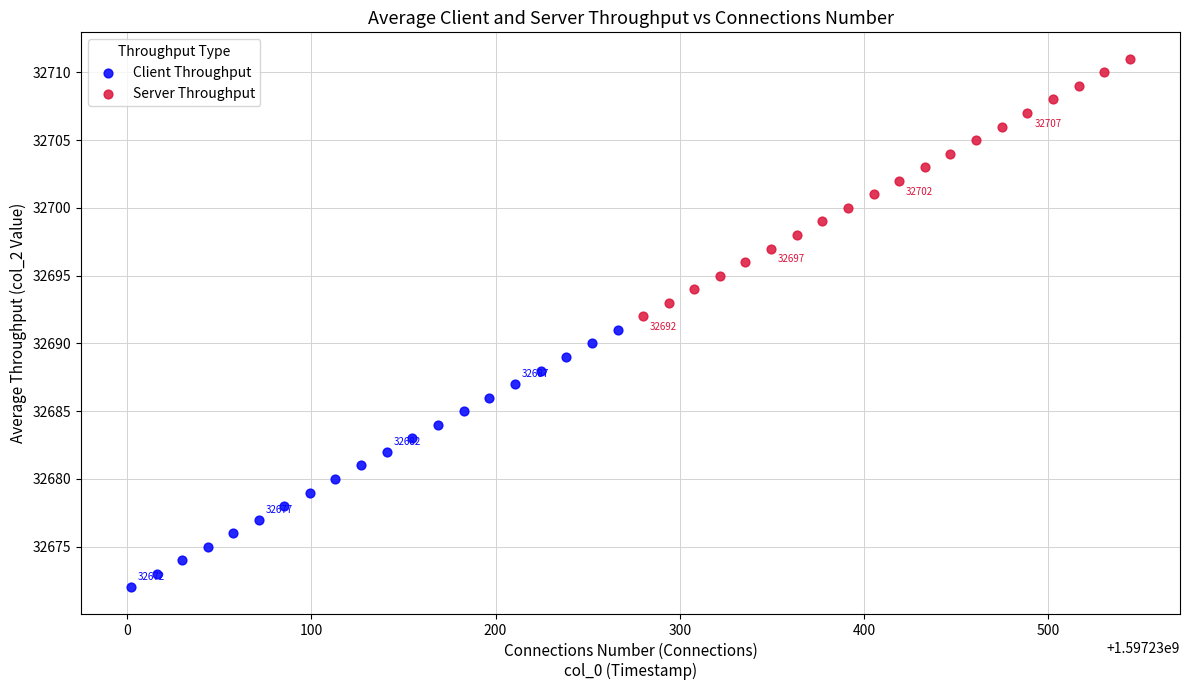

Which series reaches the minimum Y coordinate?

Client Throughput